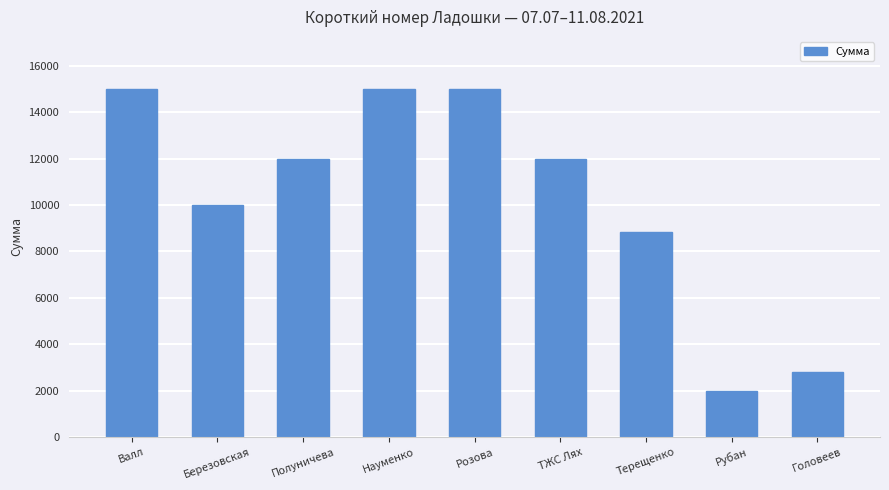

What position from the right is Полуничева?

7